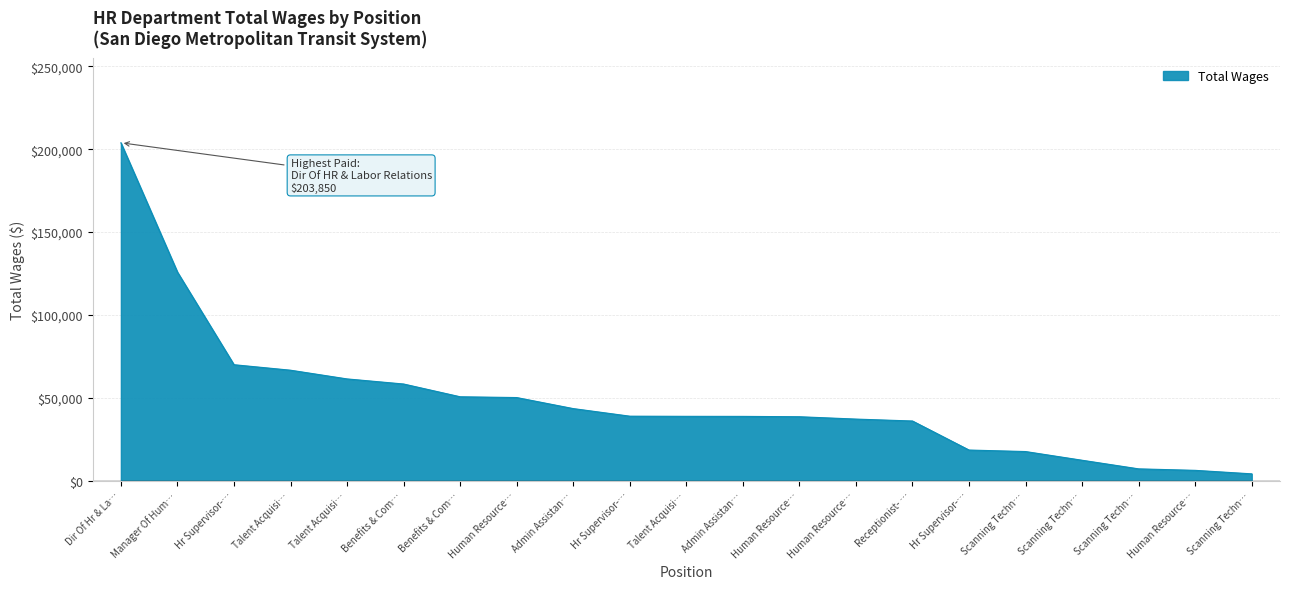

Rank the categories by value from highest to lowest.

Dir Of Hr & La…, Manager Of Hum…, Hr Supervisor-…, Talent Acquisi…, Talent Acquisi…, Benefits & Com…, Benefits & Com…, Human Resource…, Admin Assistan…, Hr Supervisor-…, Talent Acquisi…, Admin Assistan…, Human Resource…, Human Resource…, Receptionist- …, Hr Supervisor-…, Scanning Techn…, Scanning Techn…, Scanning Techn…, Human Resource…, Scanning Techn…